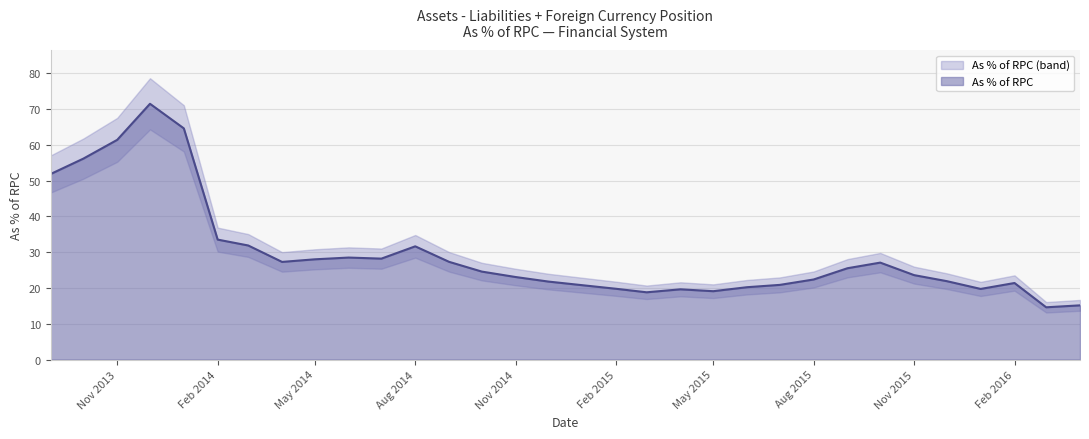

What is the sum of all values?

941.3